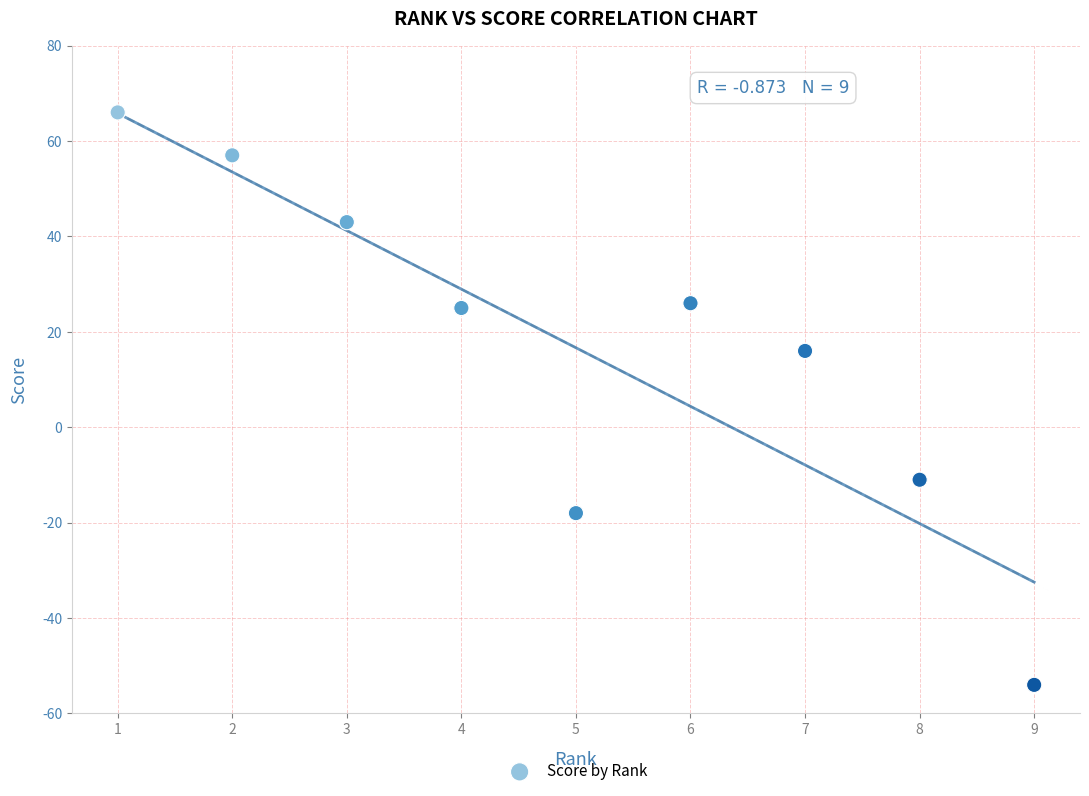

What Y value in the scatter plot is closest to 6?

16